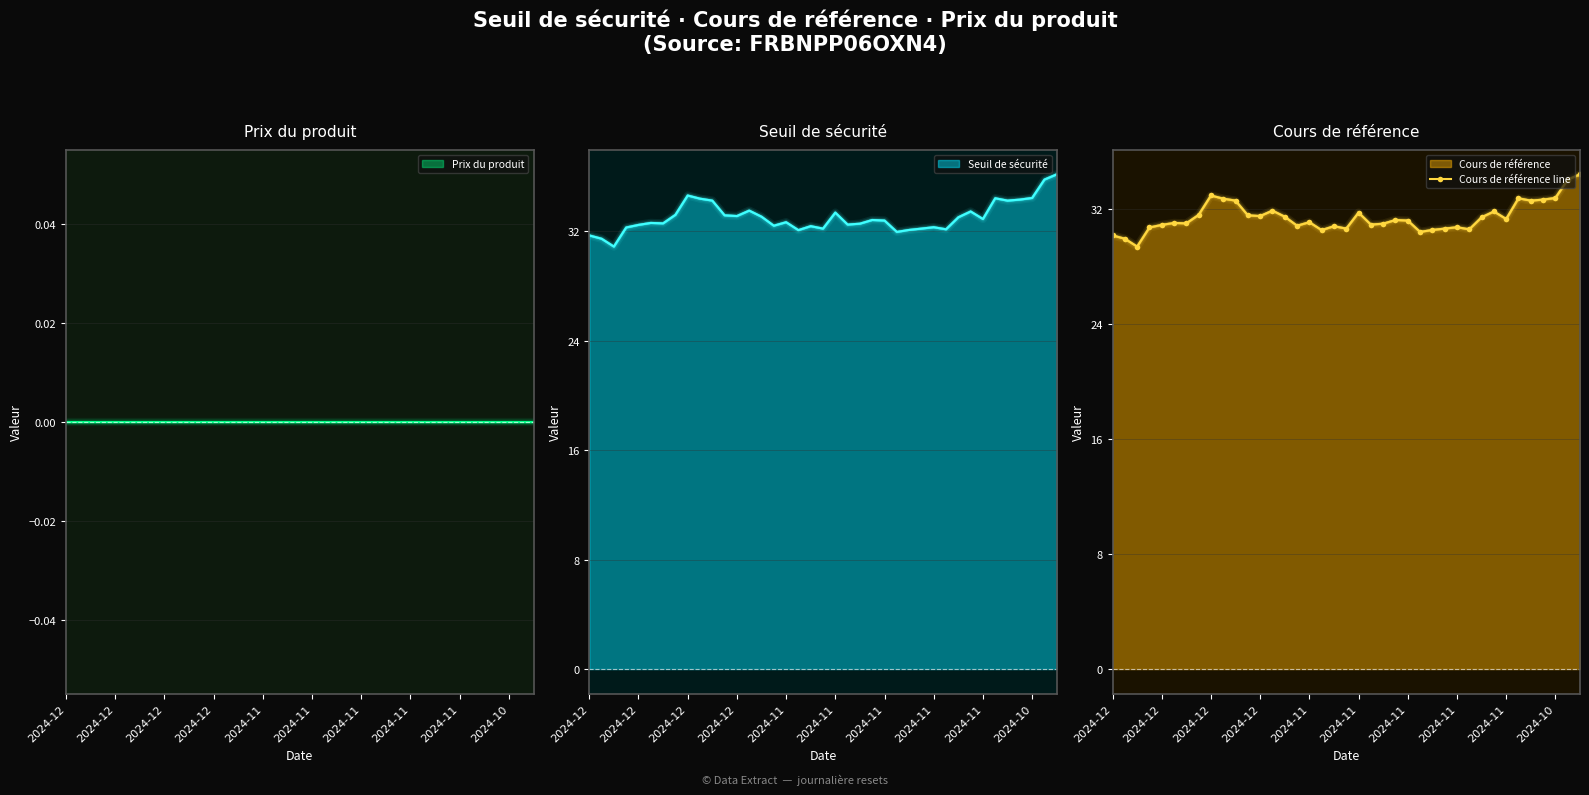

Is it true that the value at 2024-11 is 17.1?

False